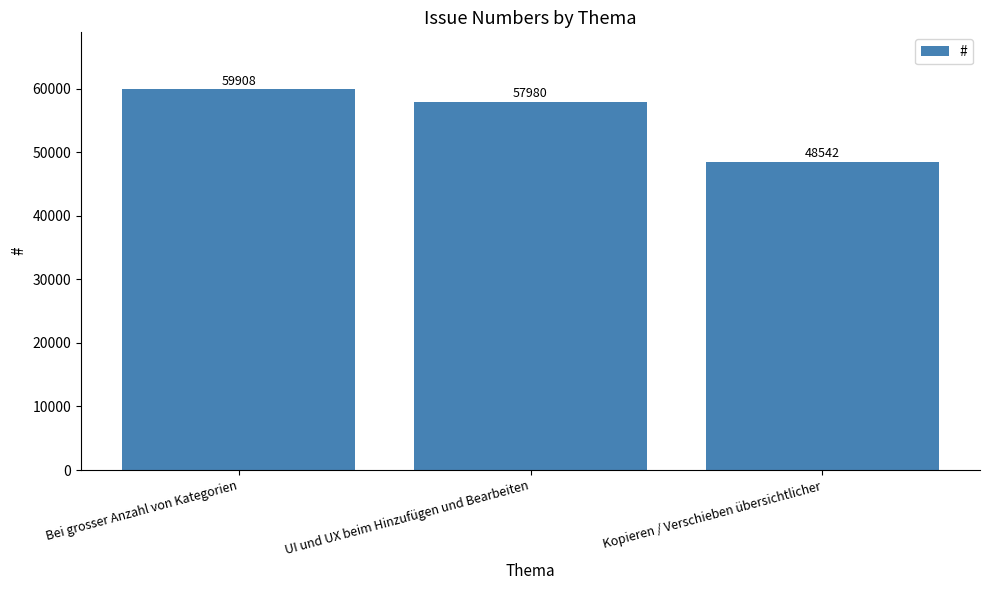

Which has a higher value, Kopieren / Verschieben übersichtlicher or Bei grosser Anzahl von Kategorien?

Bei grosser Anzahl von Kategorien